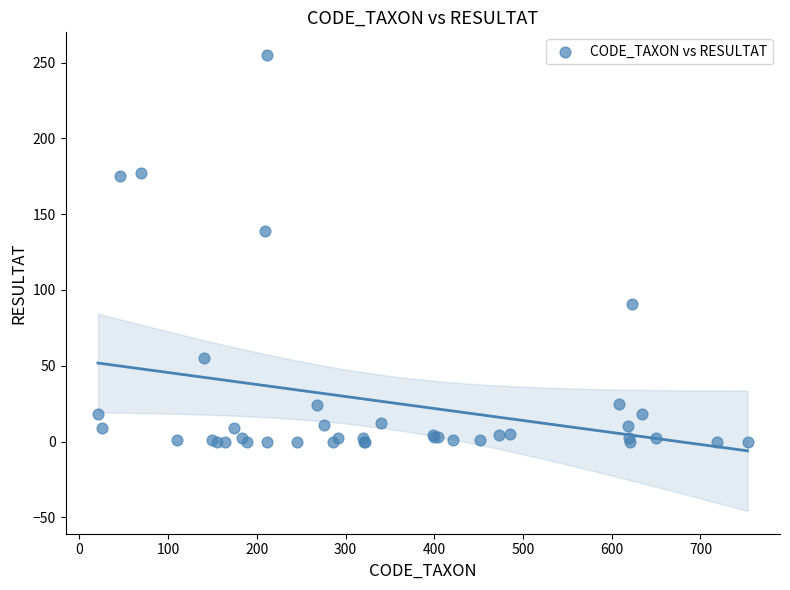

What Y value in the scatter plot is closest to 127?

139